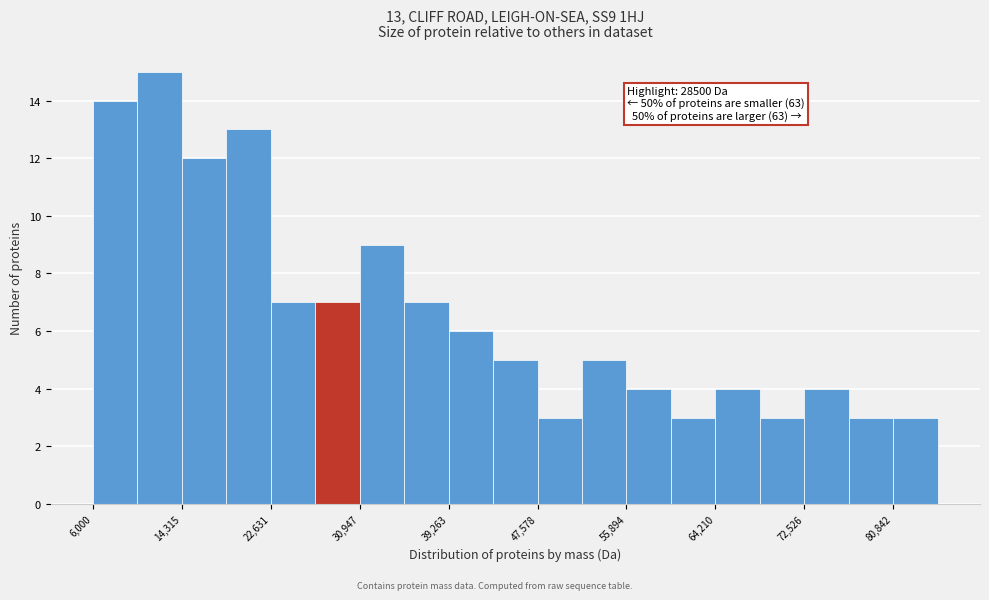

Over which range of the x-axis is the bar tallest?

10000 to 14000